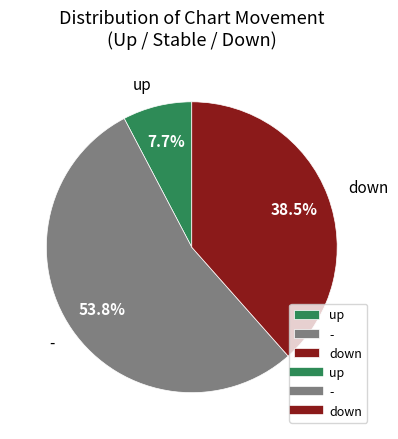

Between down and -, which is larger?

-